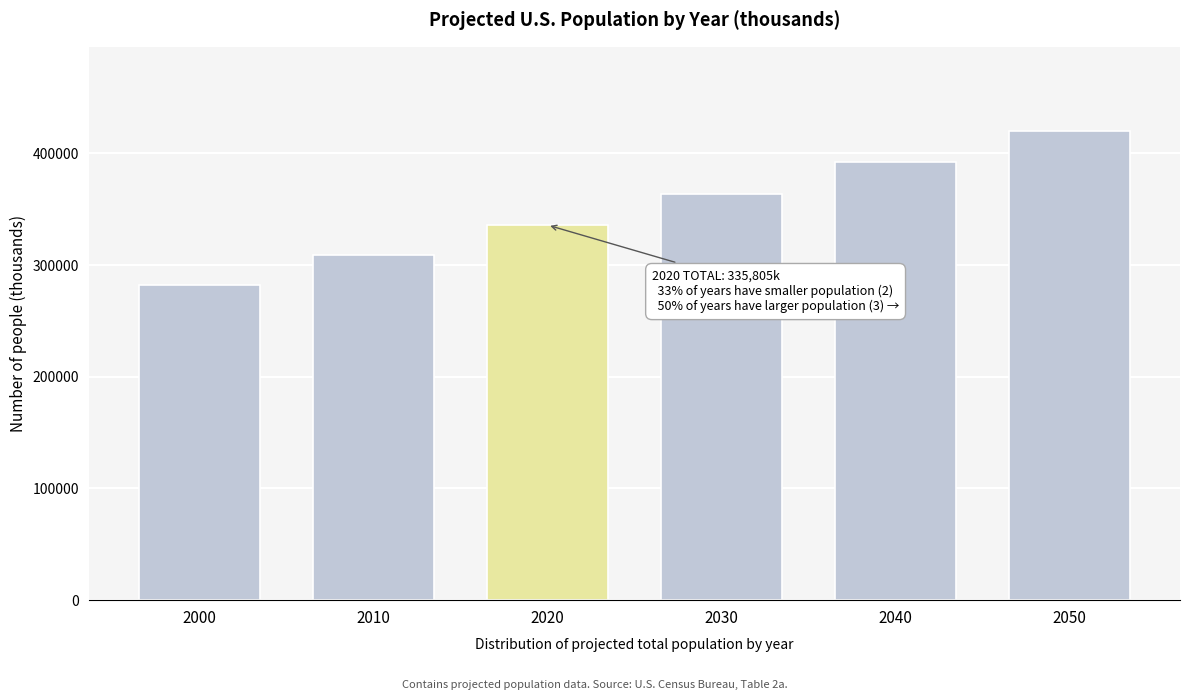

Reading left to right, transcribe all the data shown in this chart.

282125	308936	335805	363584	391946	419854